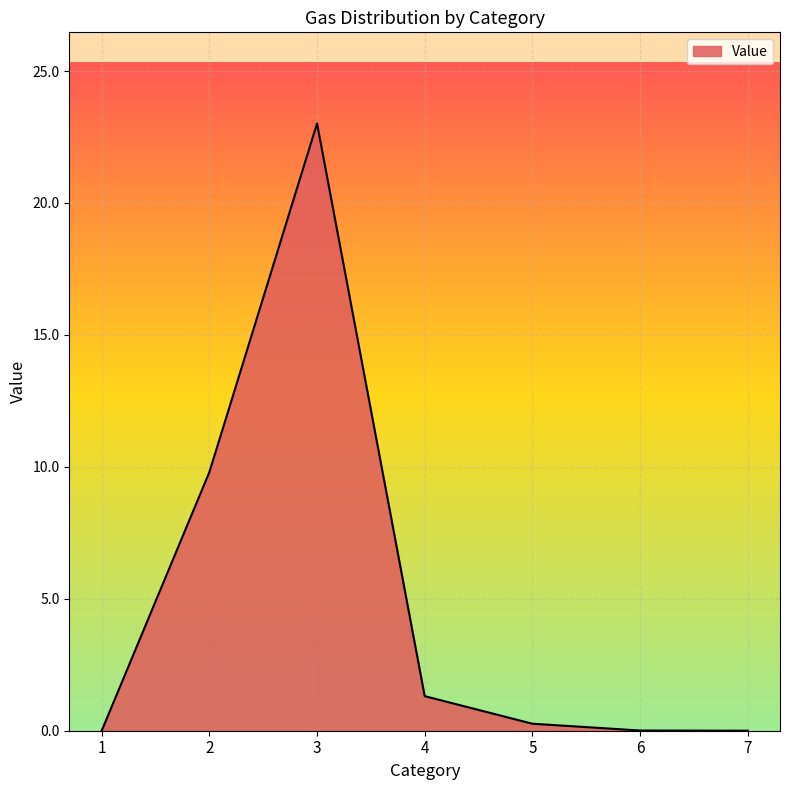

What is the average value?

4.9